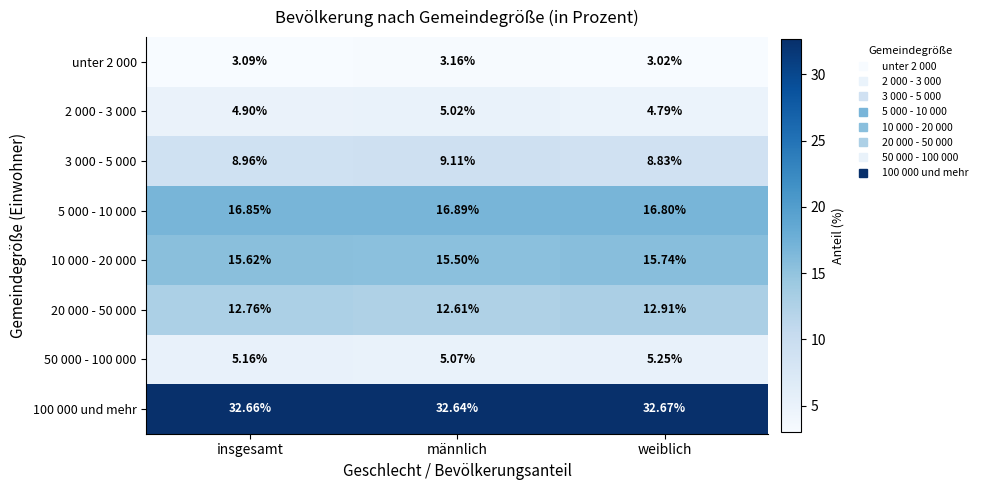

At which label is unter 2 000 closest to 3?

weiblich